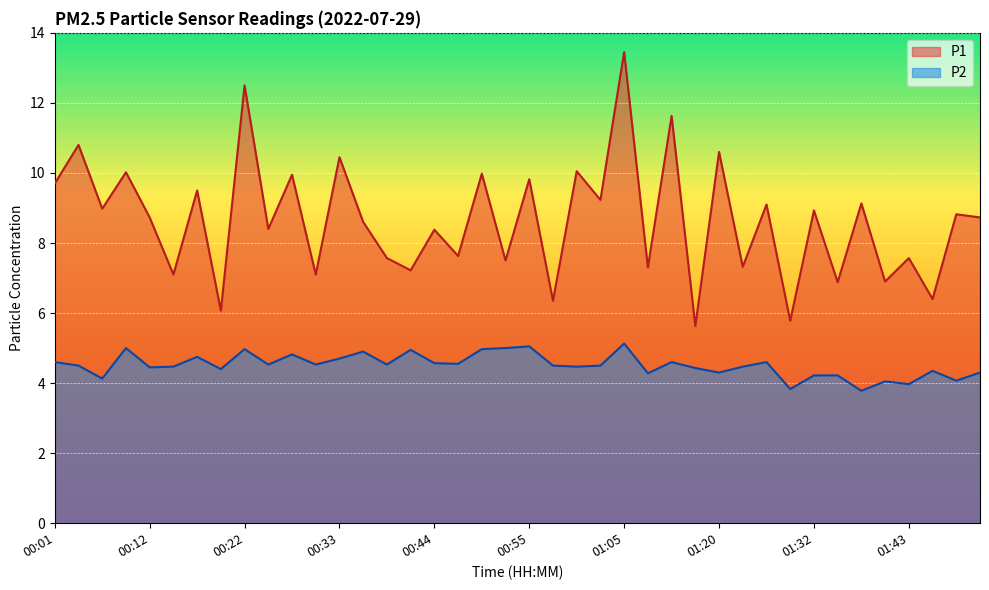

Is it true that P2 equals 1.2 at 01:13?

False